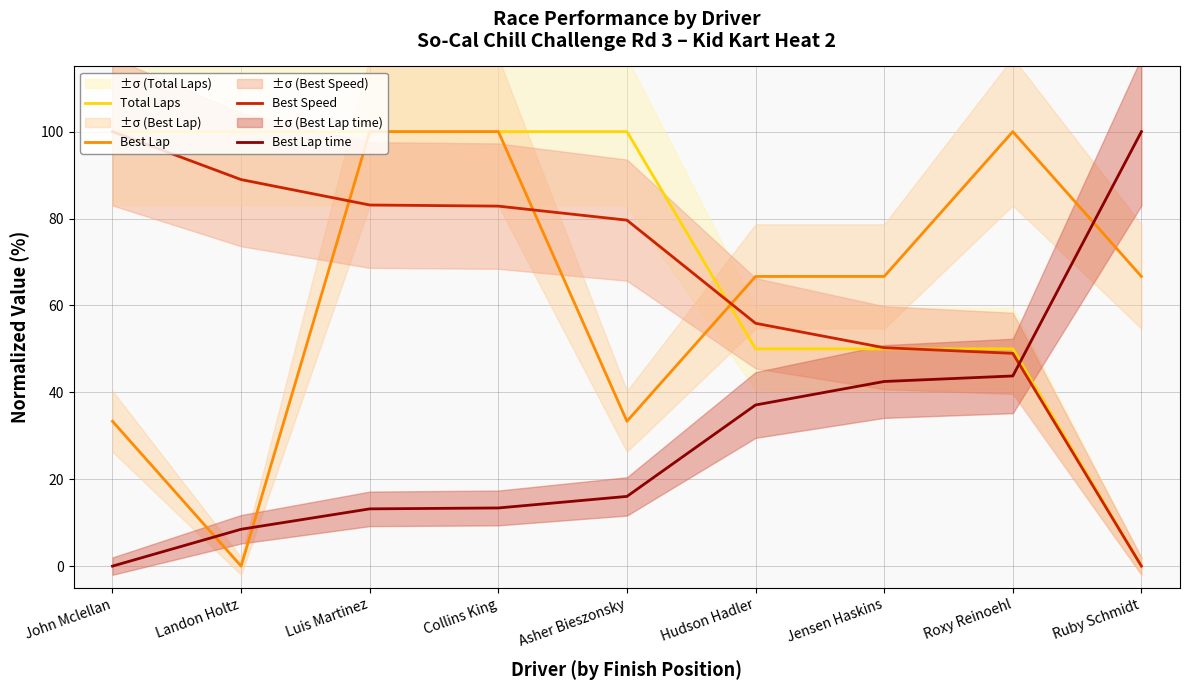

Which series has the largest total across all categories?

Total Laps